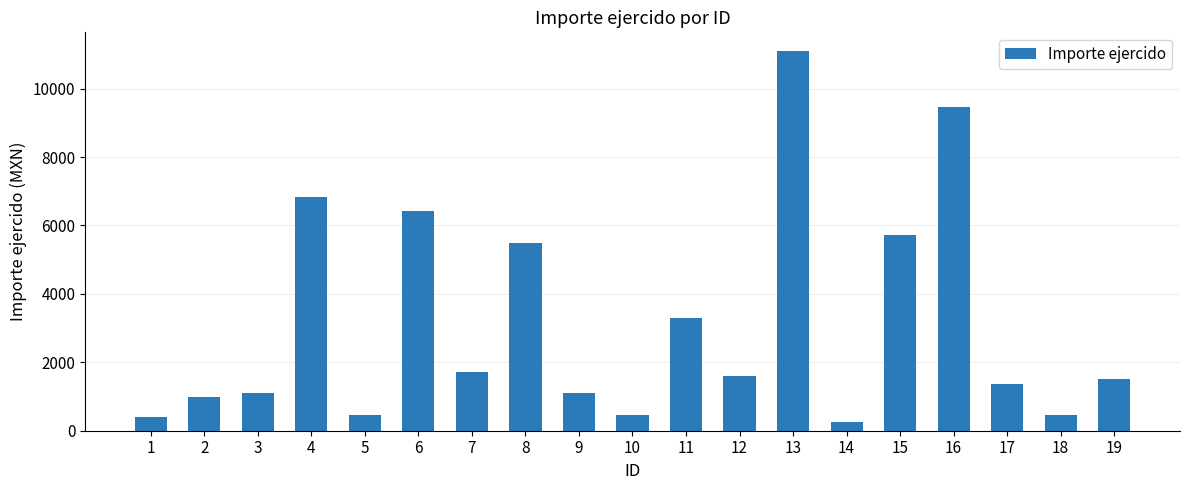

What is the difference between the values at 15 and 18?

5272.4